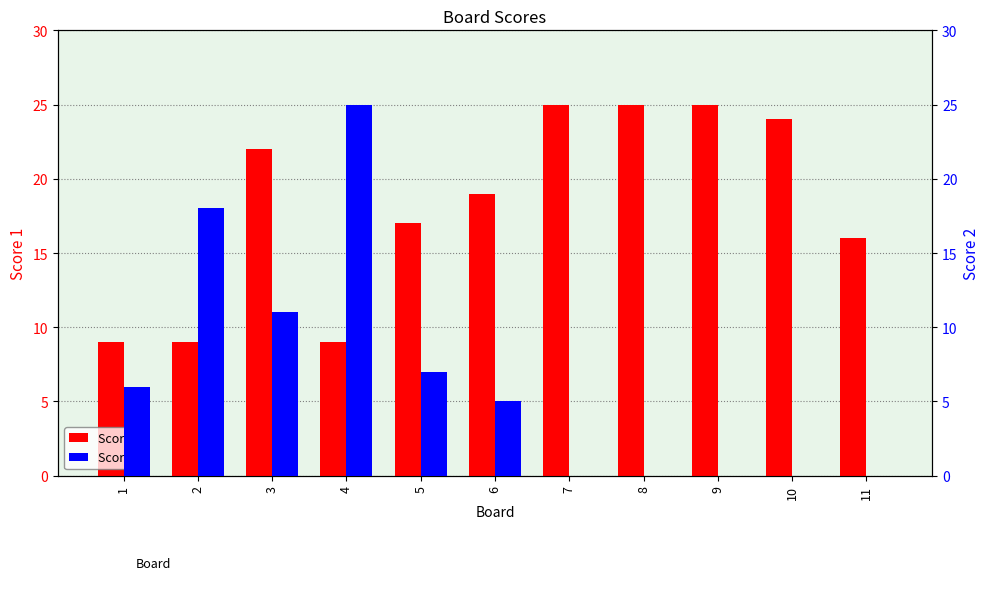

How many bars are there in each group?

2